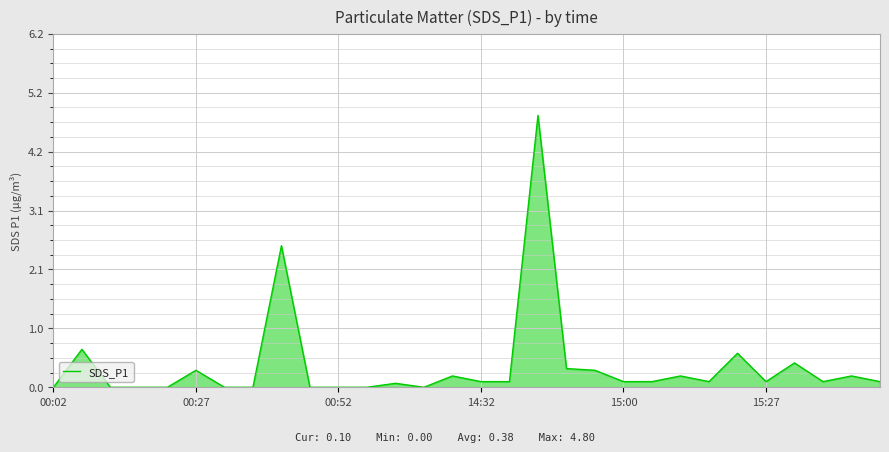

What is the greatest value displayed?

4.8